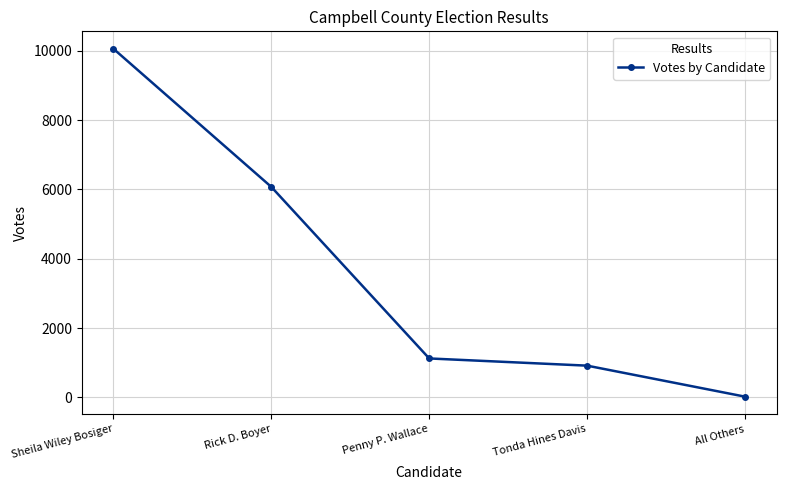

Reading left to right, extract all data points from this chart.

Sheila Wiley Bosiger=10064	Rick D. Boyer=6075	Penny P. Wallace=1122	Tonda Hines Davis=914	All Others=19